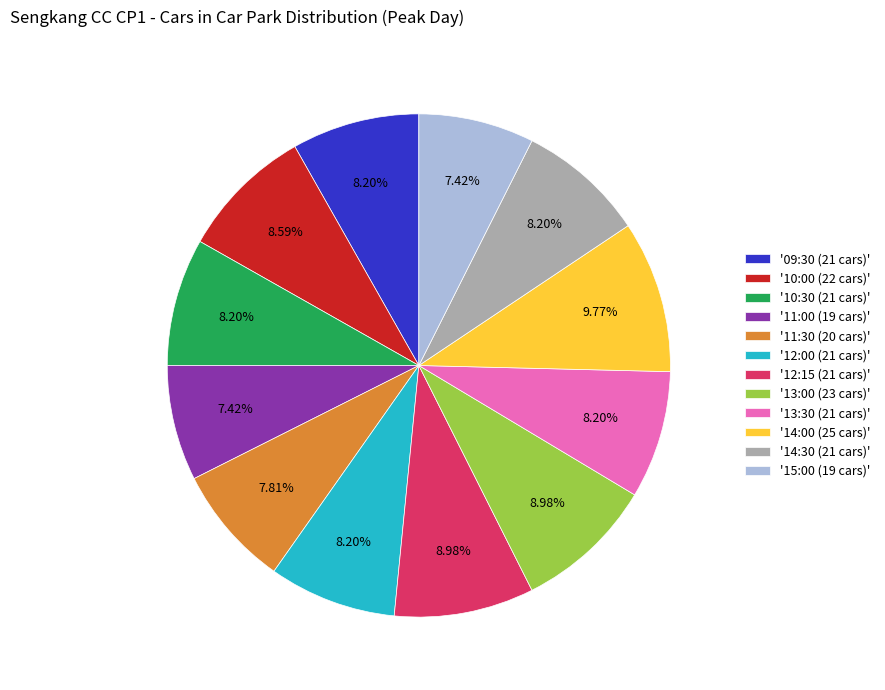

Is there a majority slice in this chart?

No